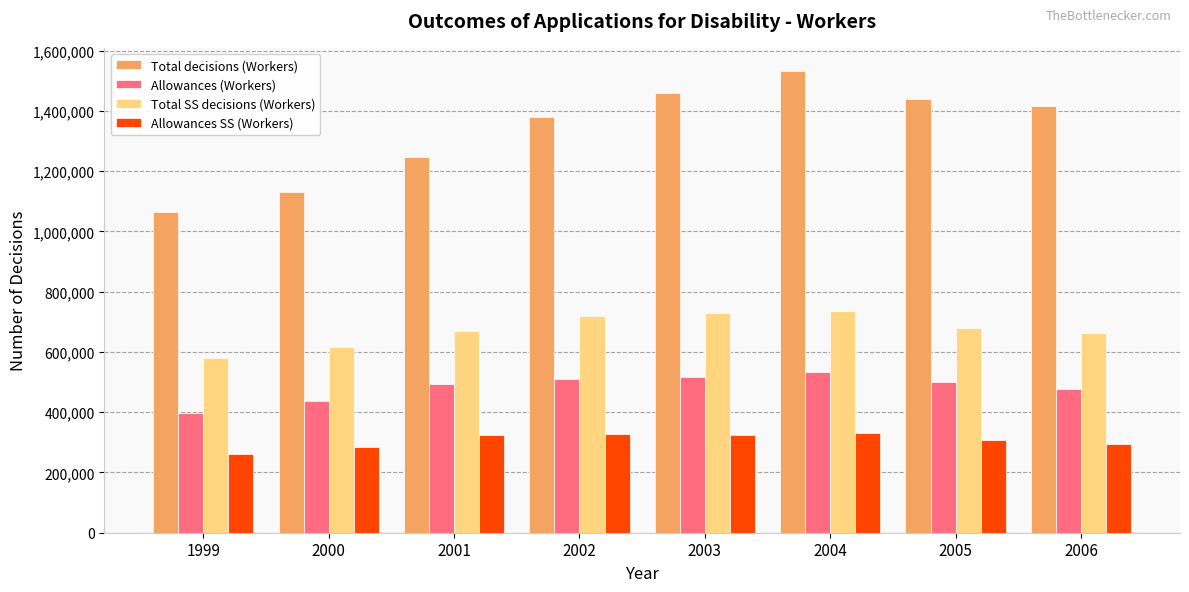

Which series has the largest range (max minus min)?

Total decisions (Workers)